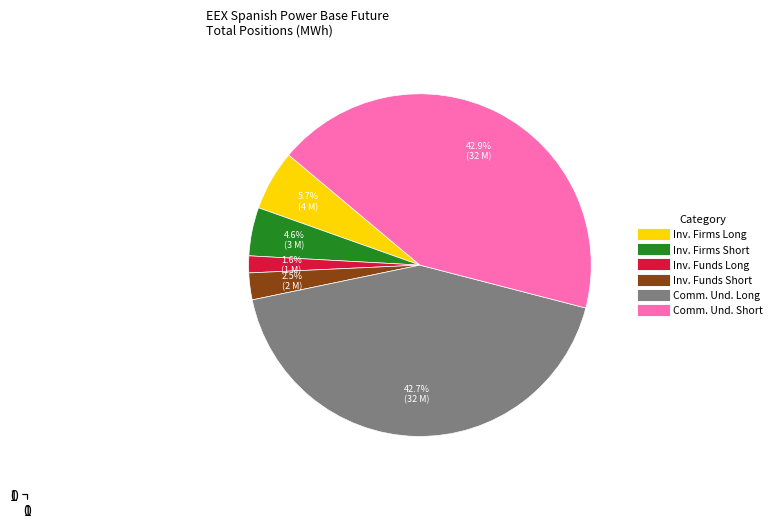

Is there a majority slice in this chart?

No